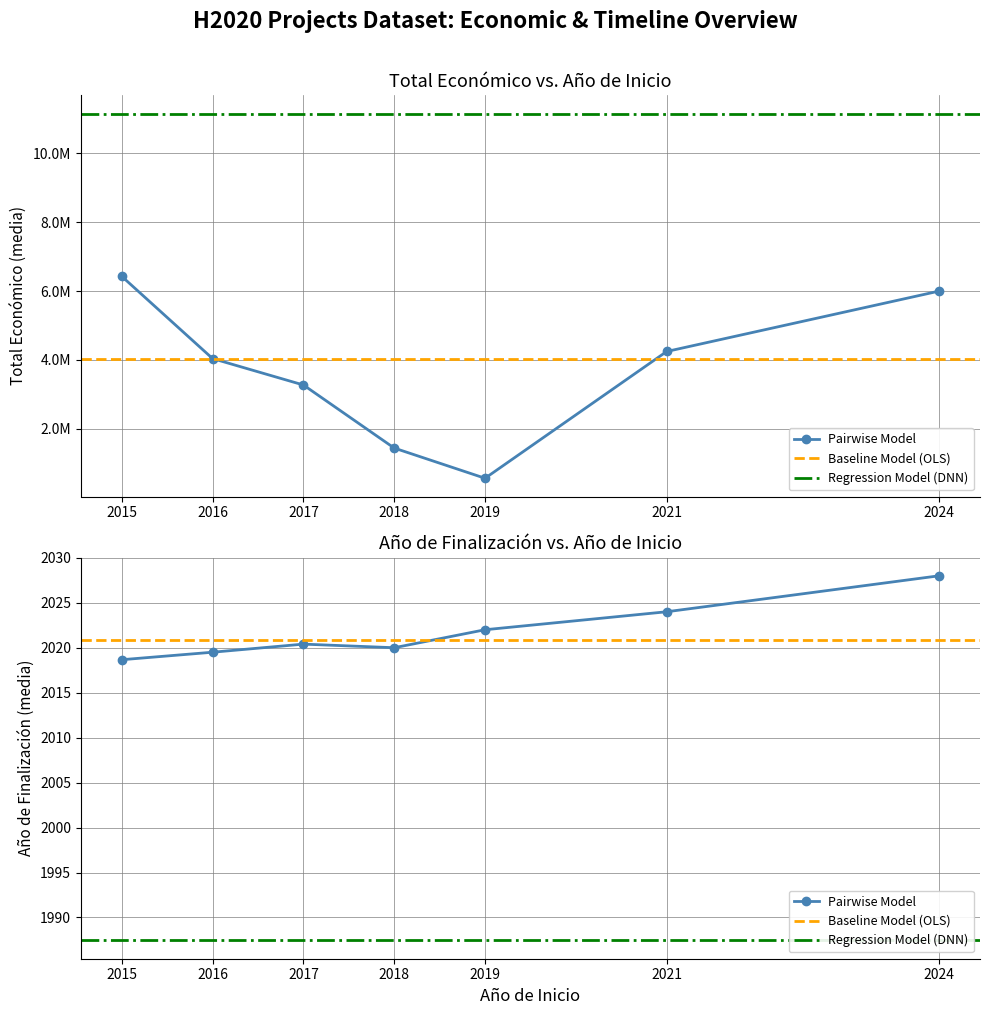

At which label does Total económico reach its peak?

2015